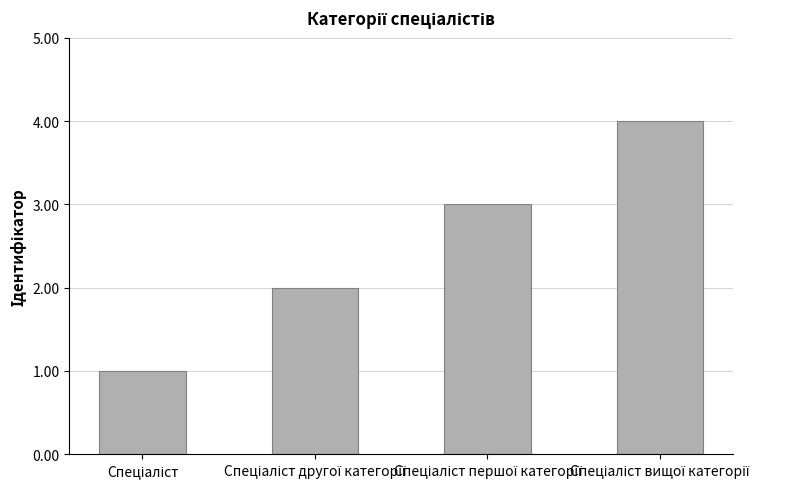

What is the sum of all values?

10